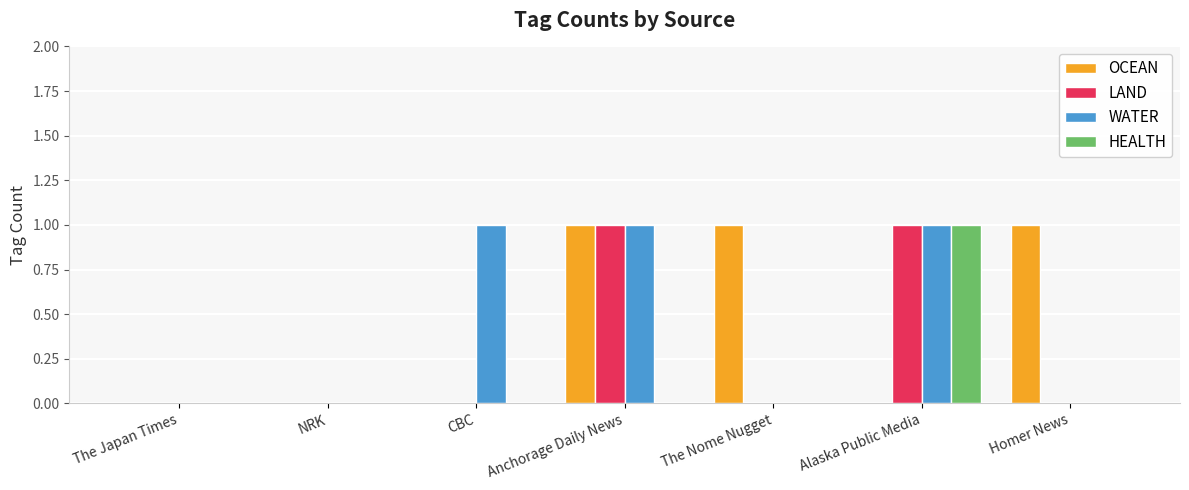

The value of WATER at Alaska Public Media is 2. True or false?

False